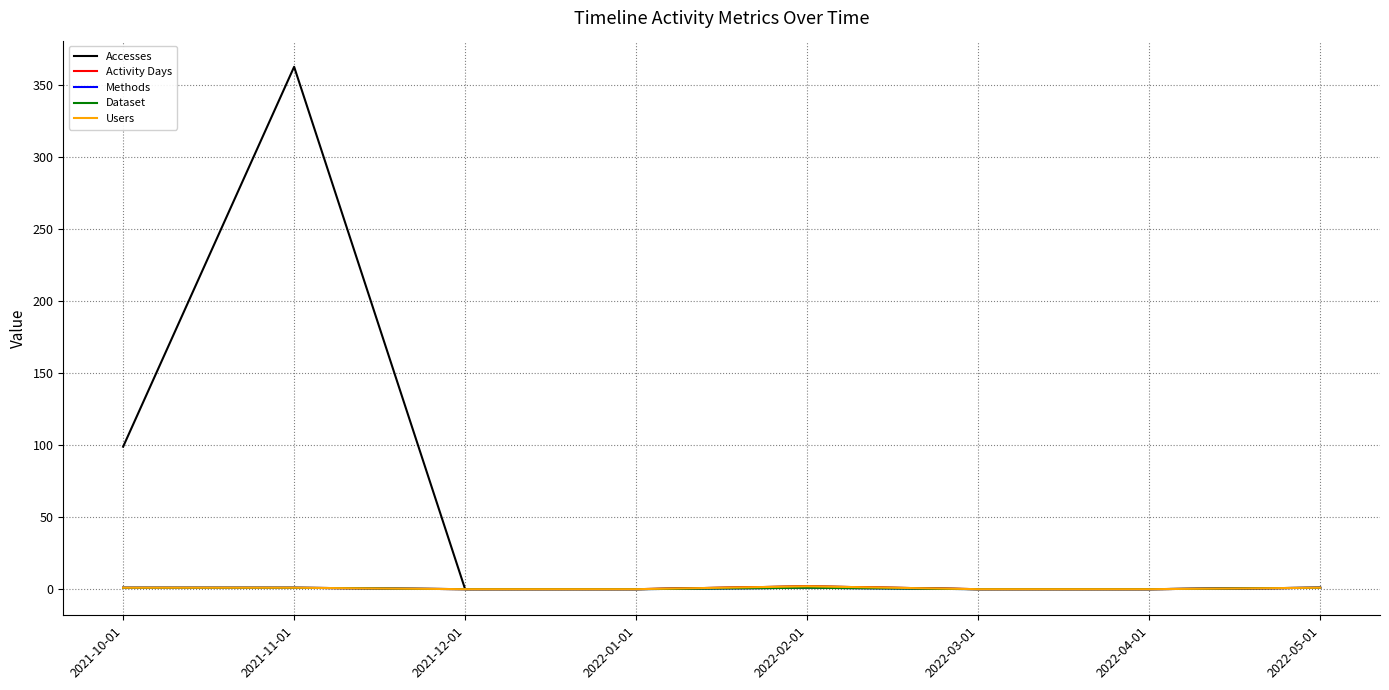

The value of Dataset at 2022-03-01 is 0. True or false?

True